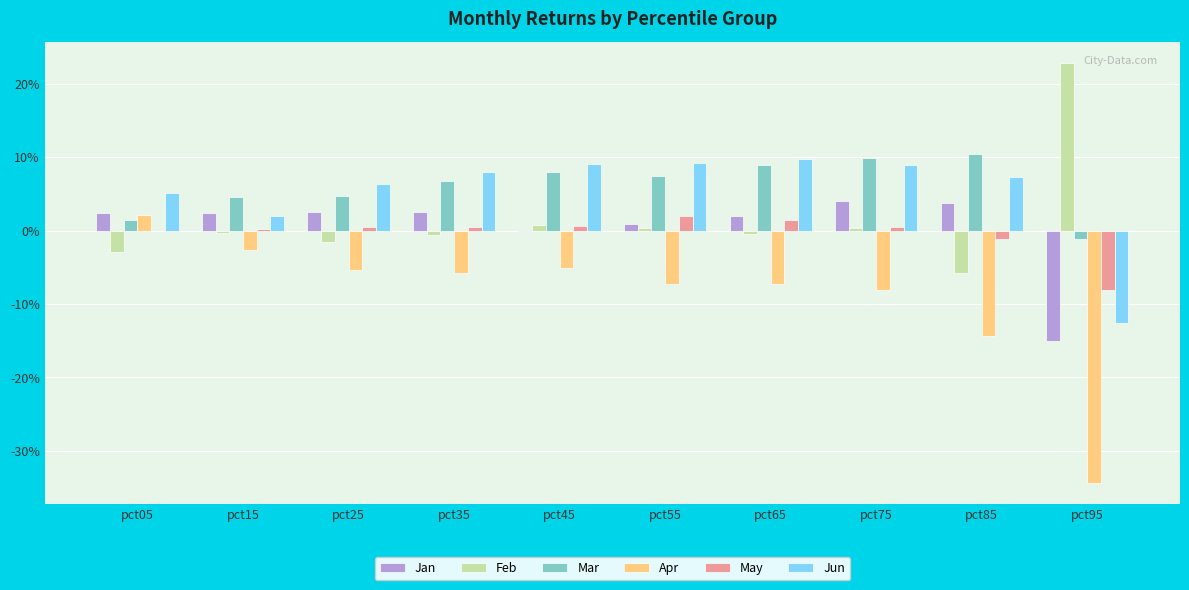

Which category has the highest value in the Mar series?

pct85